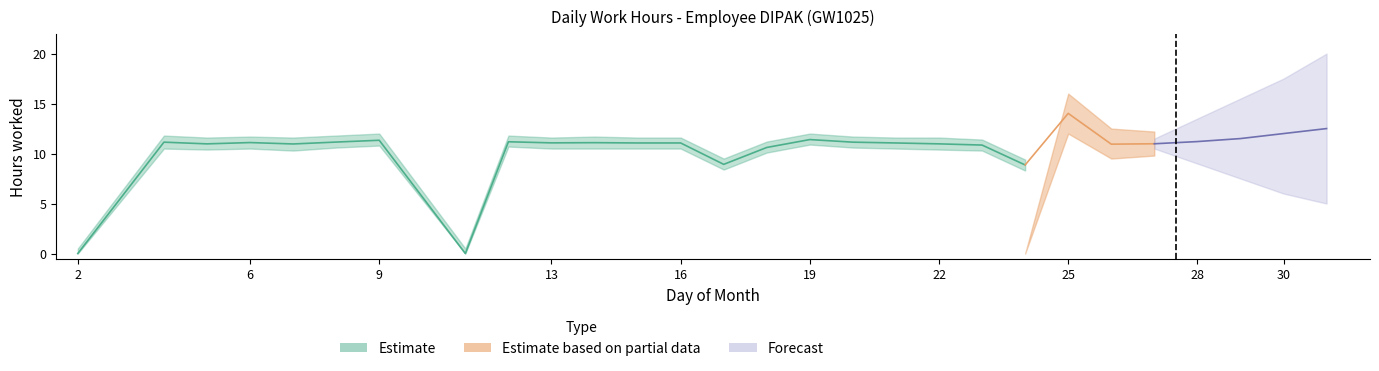

Where is the first local maximum for Estimate?

4